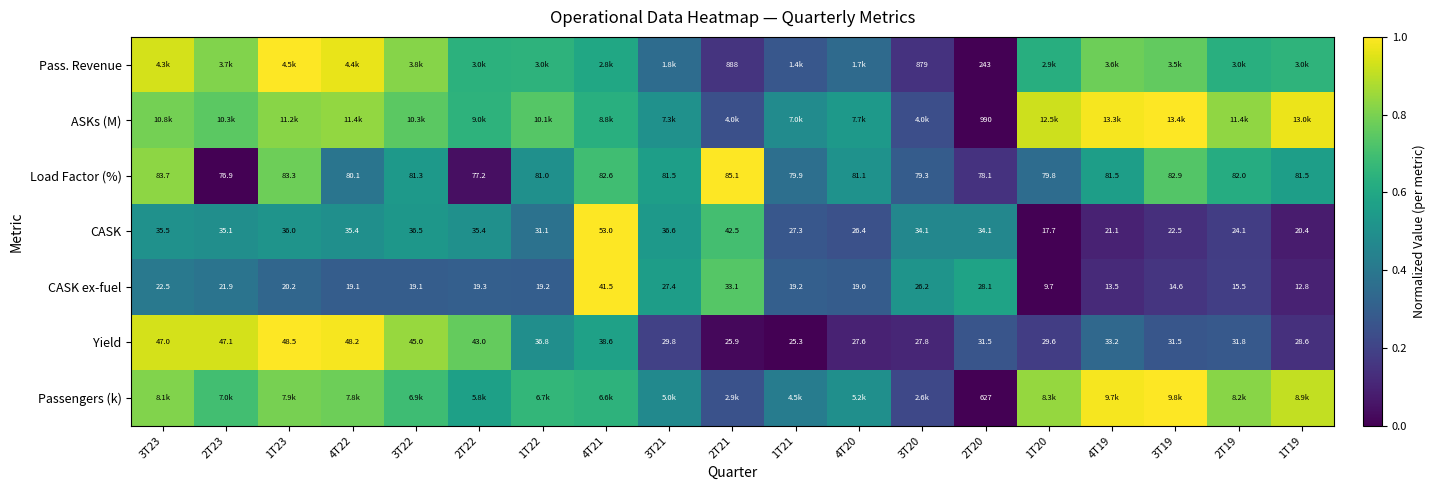

At how many categories does at least one series exceed 0?

19